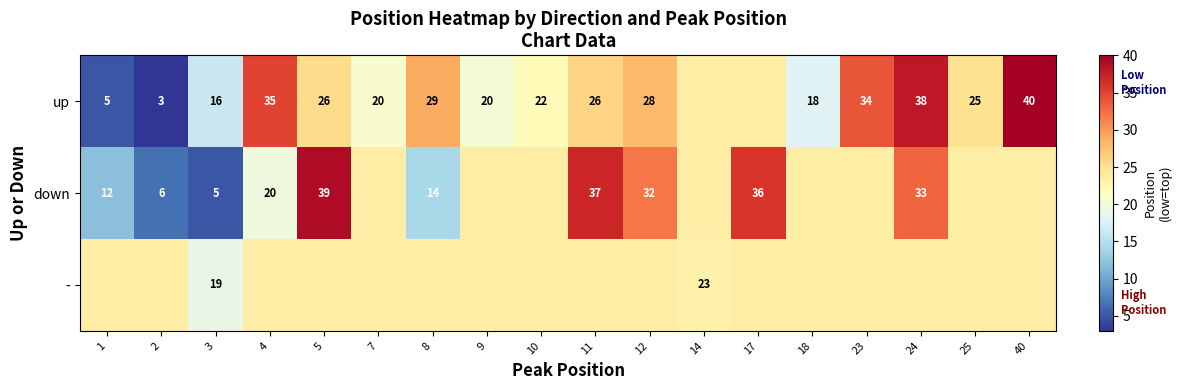

At 3, list the series in order from smallest to largest.

down, up, -